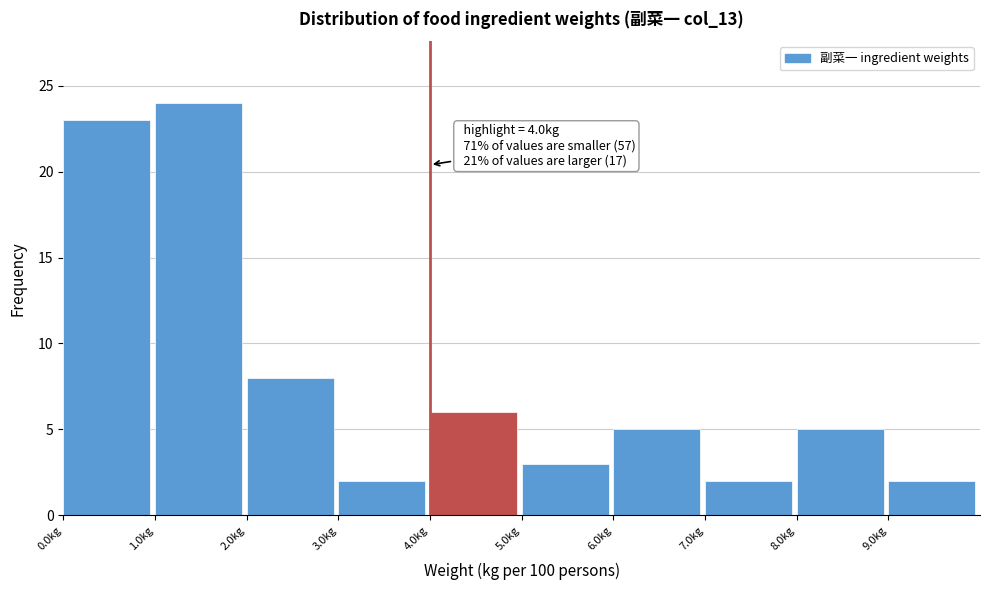

Which range on the x-axis has the tallest bar?

1 to 2